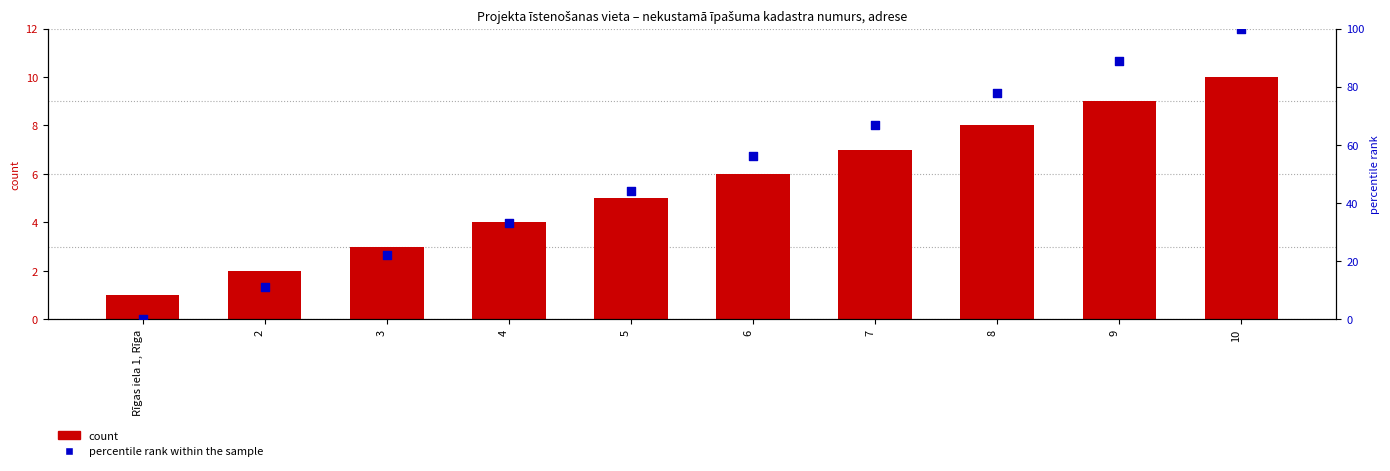

Which series reaches the maximum Y coordinate?

percentile rank within the sample